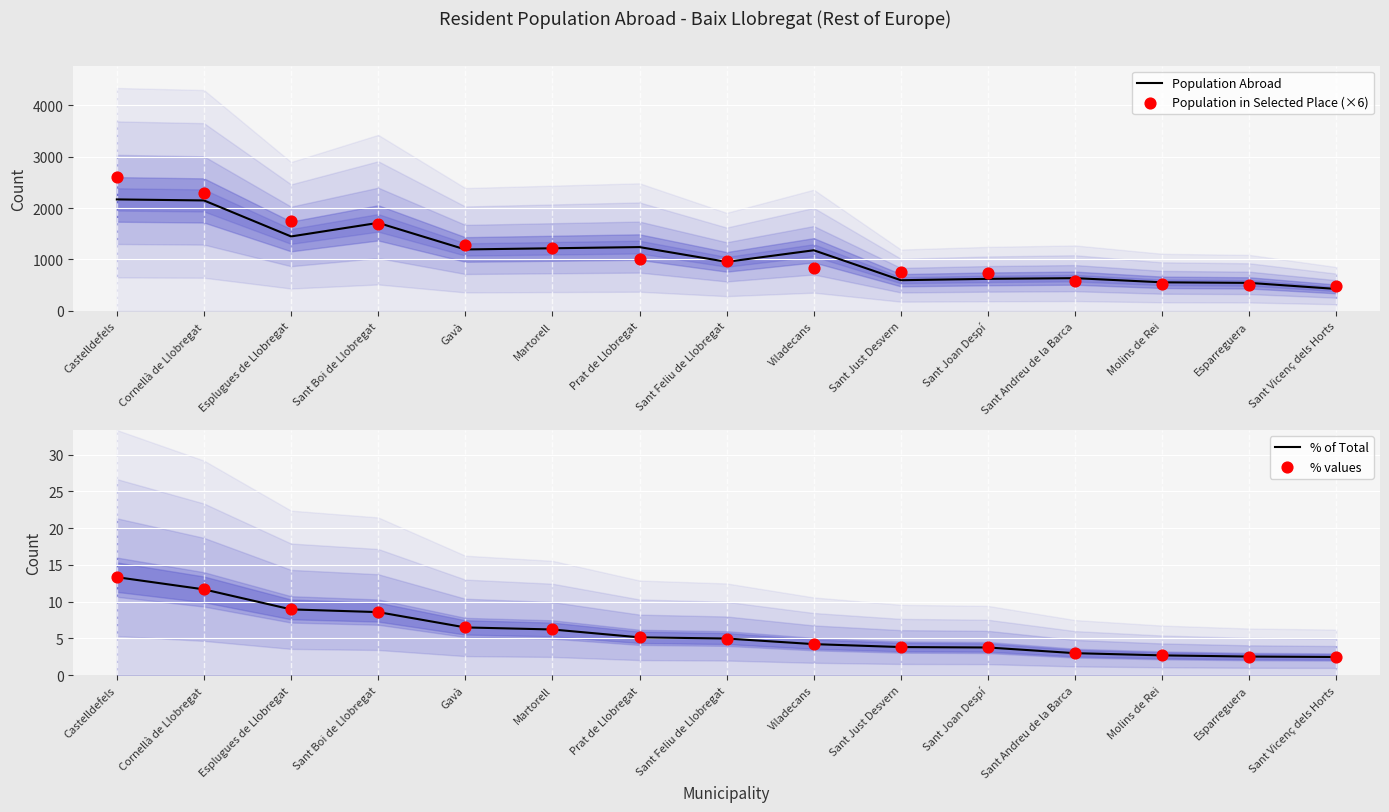

Which series contains the lowest Y value?

% of Total